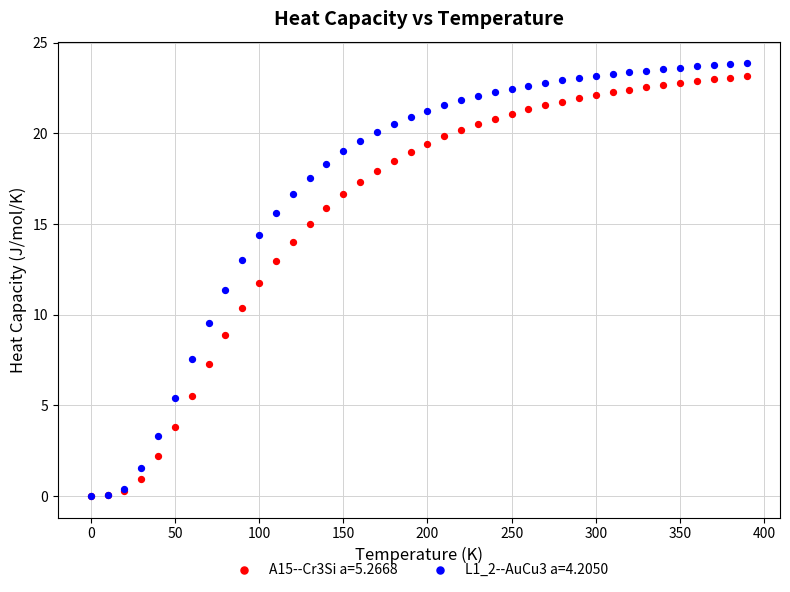

Which series has the widest spread of Y values?

L1_2--AuCu3 a=4.2050